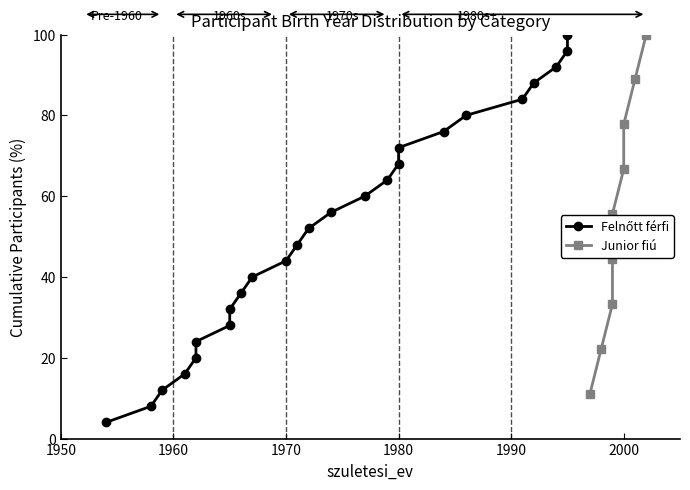

How many values exceed 52?

12